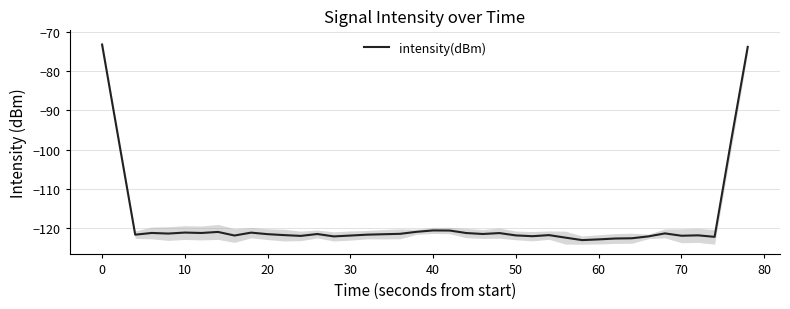

What is the greatest value displayed?

-73.3